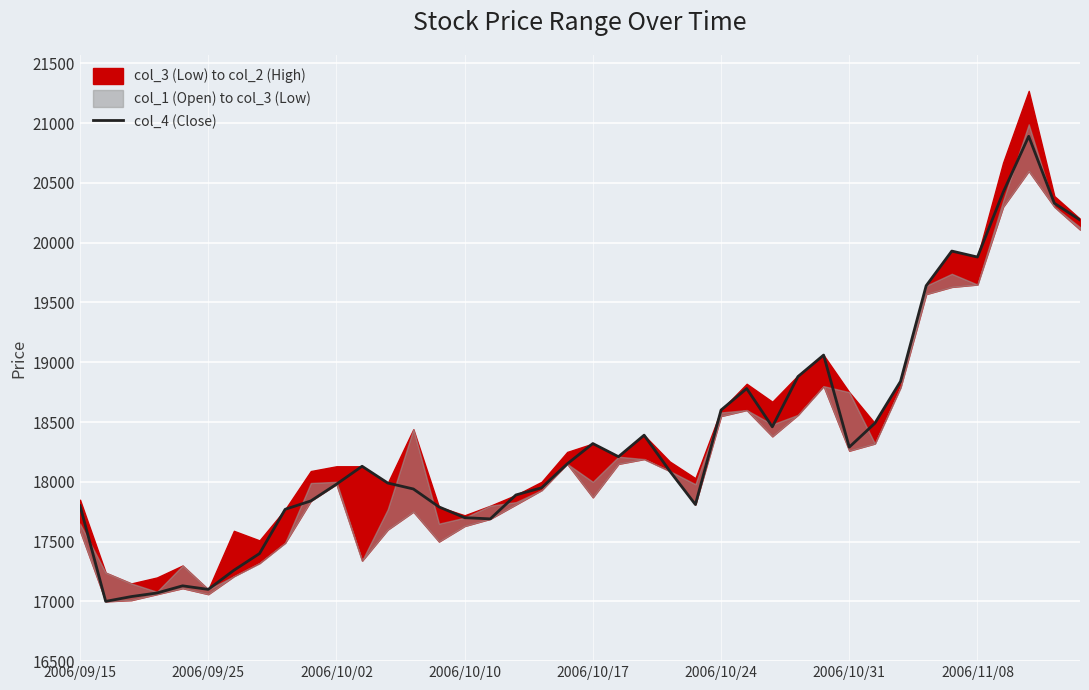

What is the average value?

18353